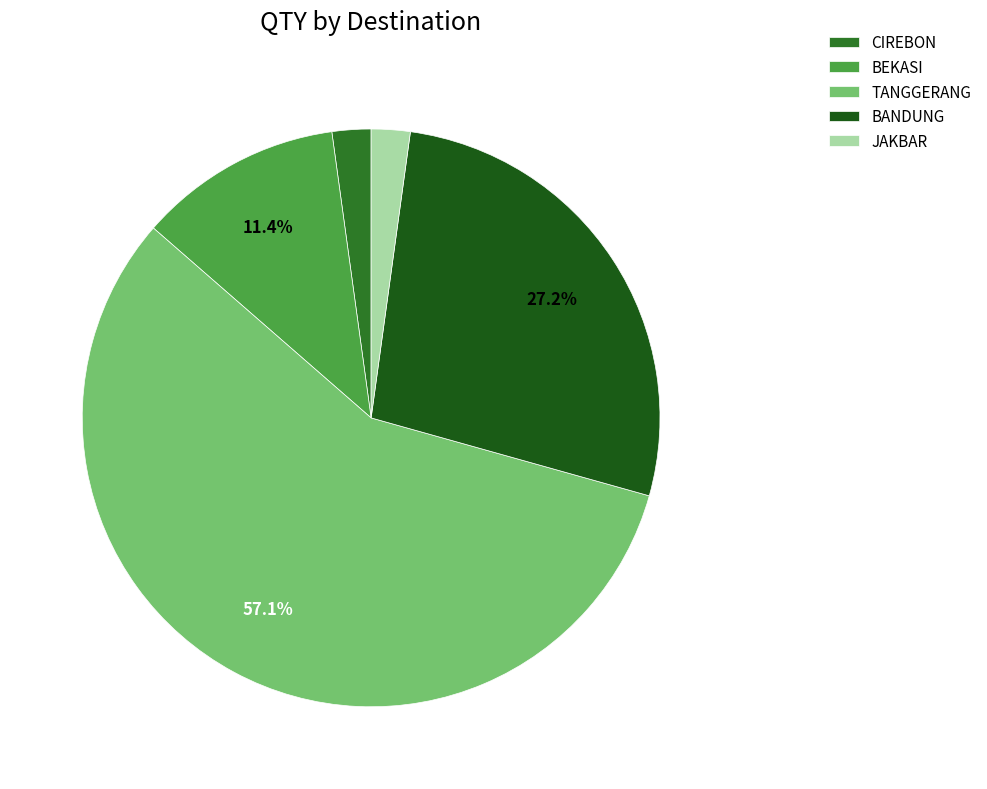

To the nearest percent, what is the difference between the largest and smallest slice percentages?

55%